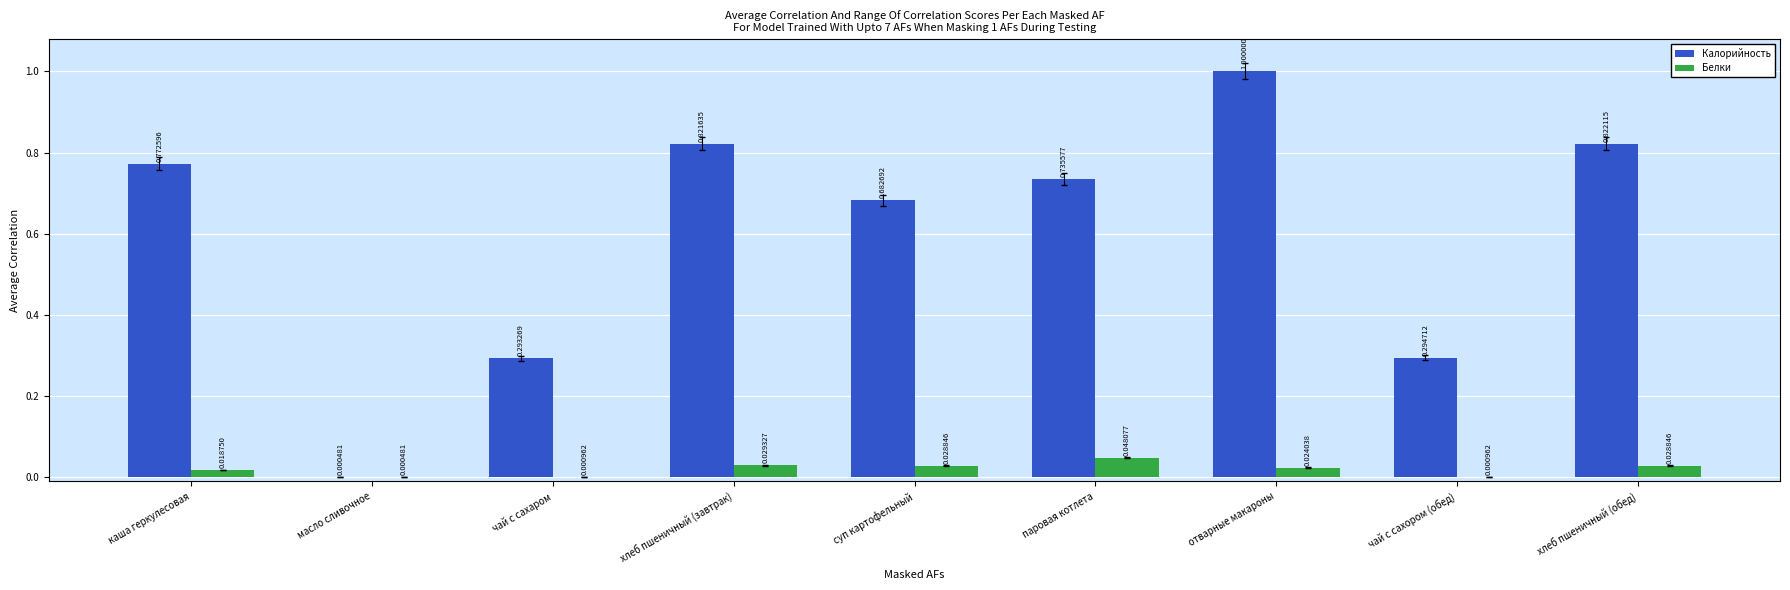

What is the sum of all Калорийность values?

5.4